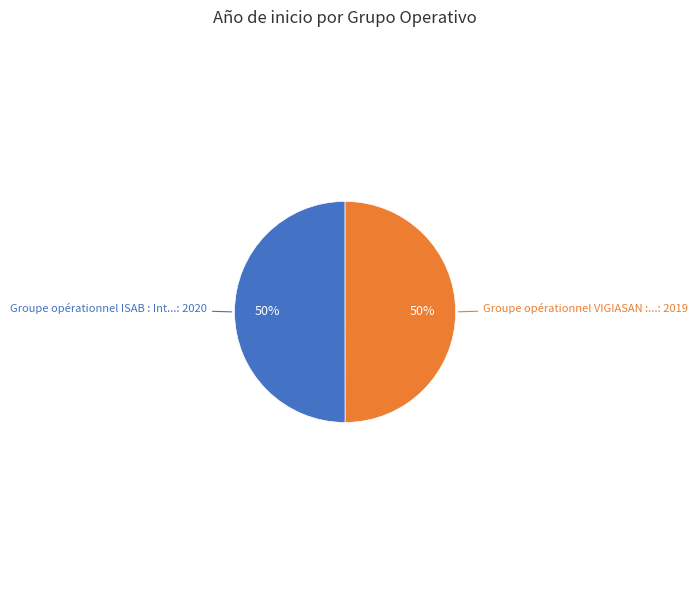

To the nearest percent, what is the average slice percentage?

50%